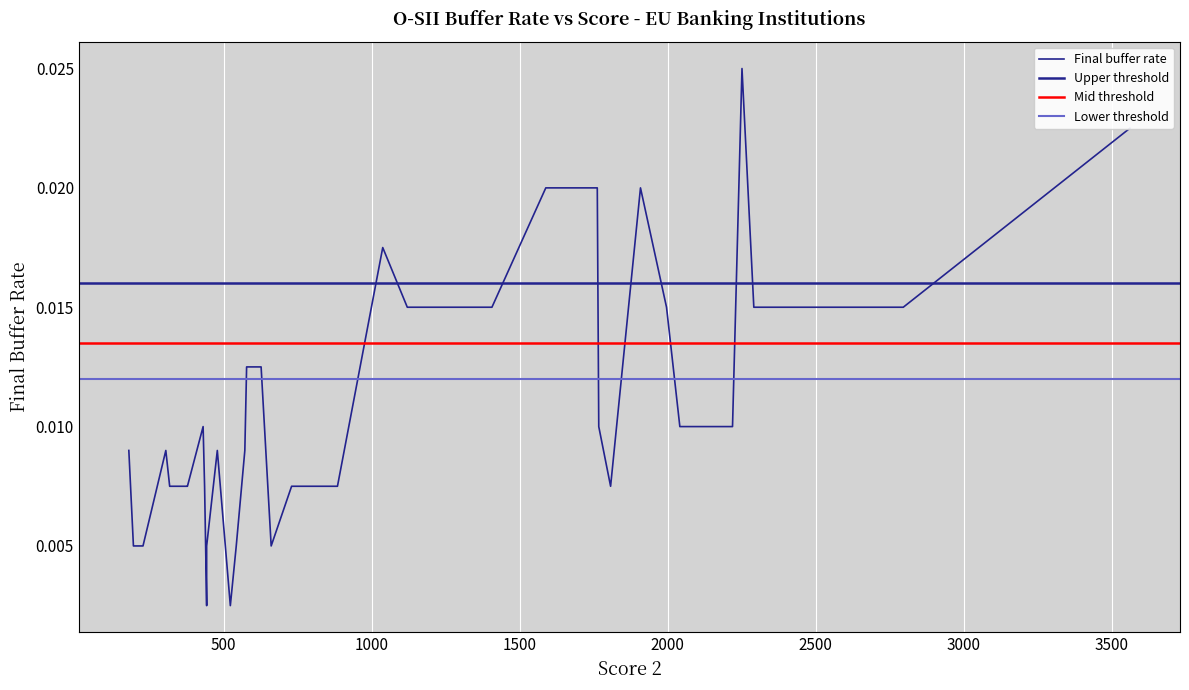

True or false: the data shows 0.0 at 12.

False